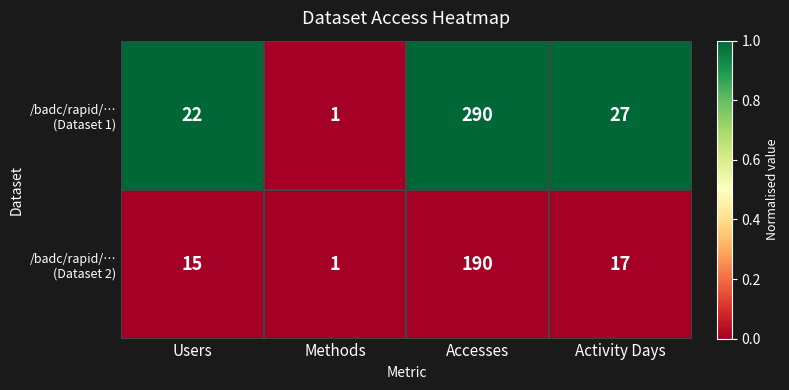

At which category does the chart reach its minimum across all series?

Methods